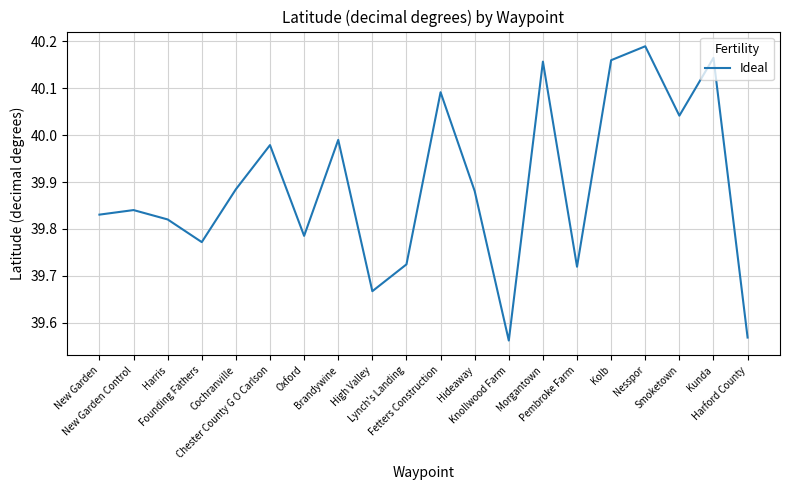

At which category does the chart reach its peak across all series?

Nesspor